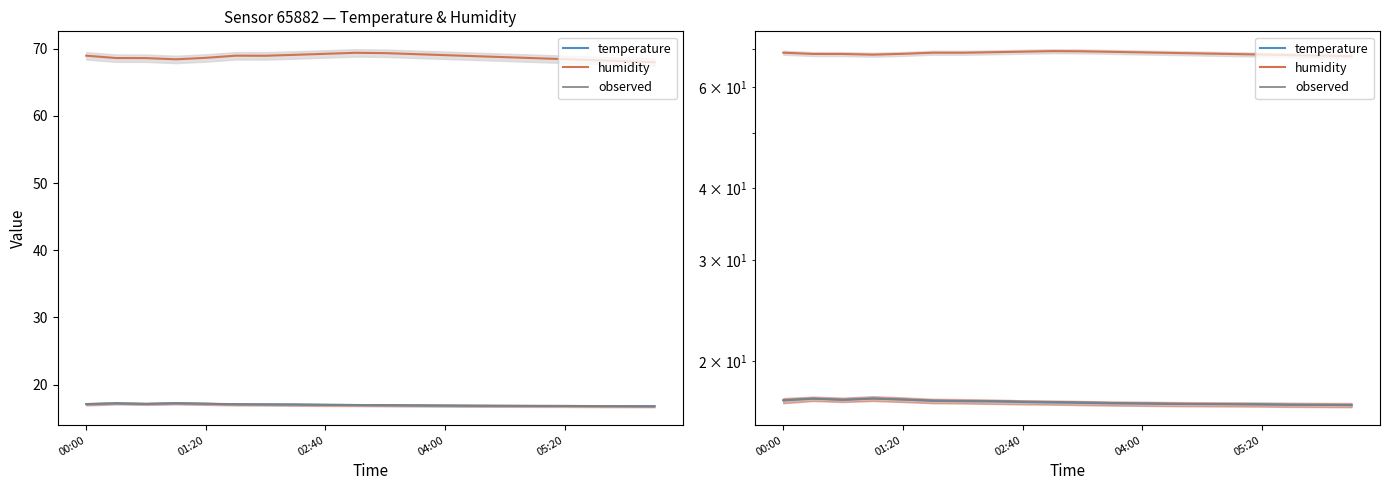

Which series changed the most between 11 and 17?

humidity